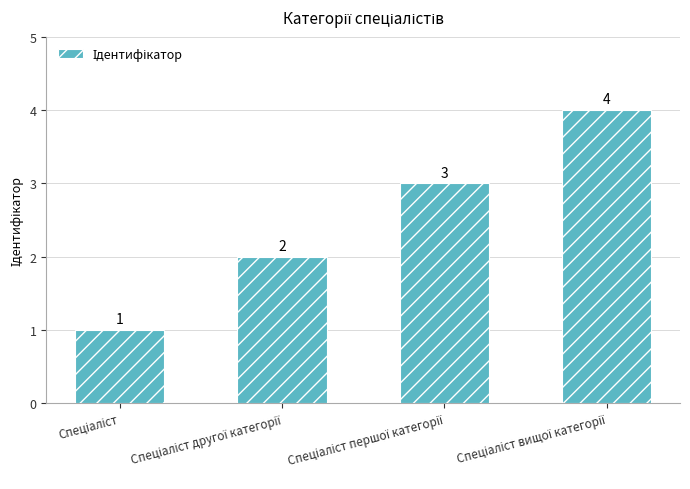

What is the sum of all values?

10